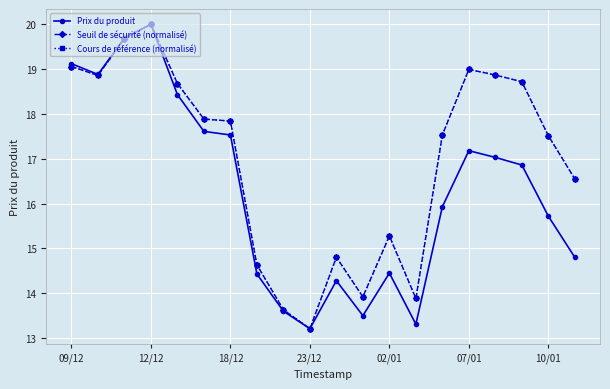

True or false: Cours de référence (normalisé) has more than 2 interior local peaks.

True